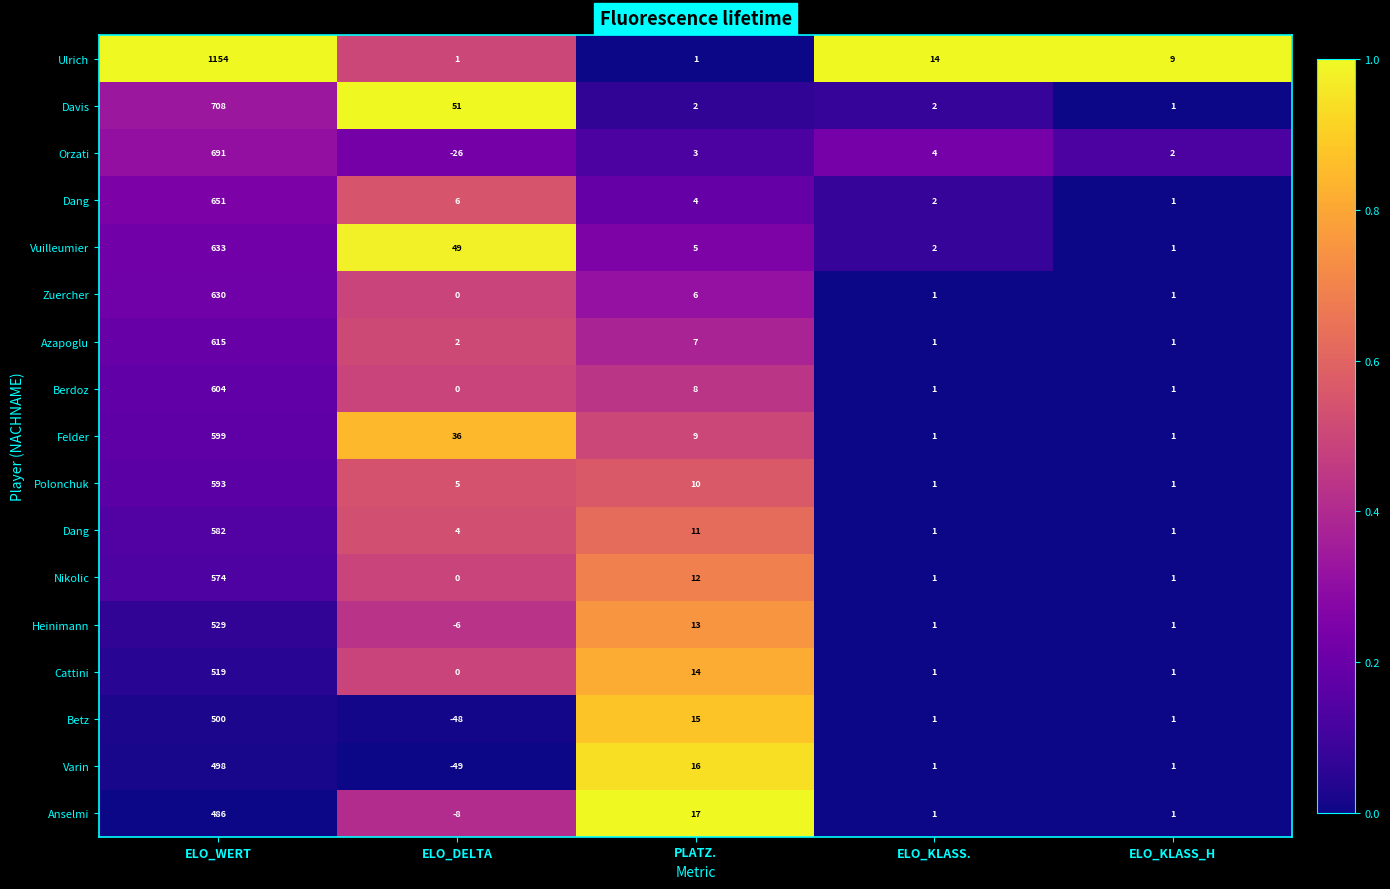

How many categories are shown in the chart?

5